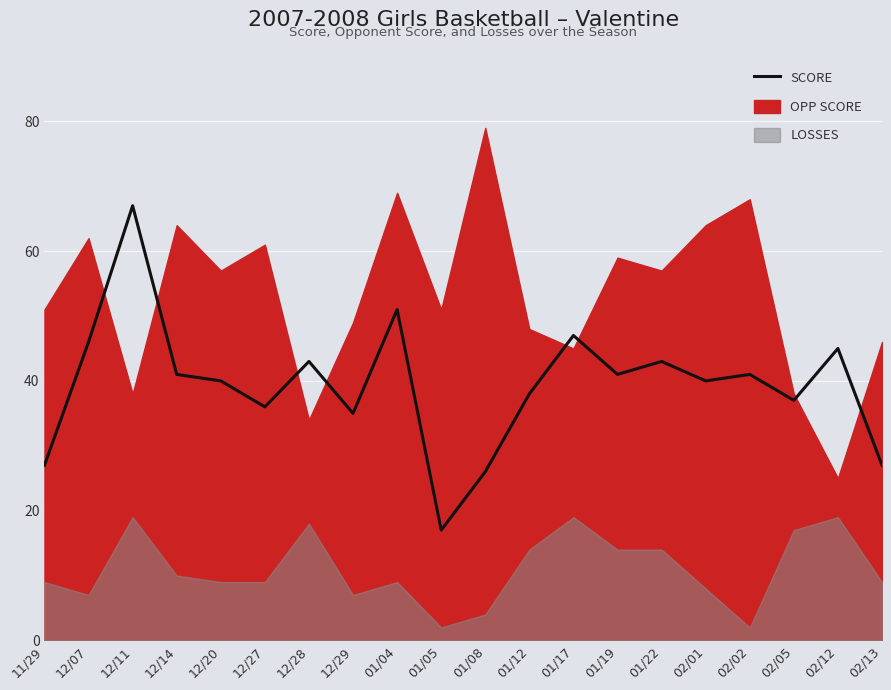

Is it true that the value at 12/29 is 8?

False